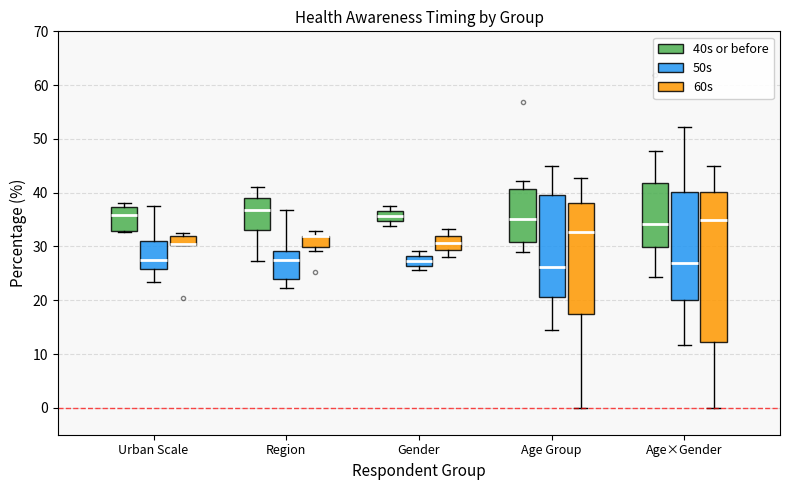

Reading left to right, transcribe this box plot: for each box, give where its median line is, the range the box spans, and where its two whiskers end, as read against the y-axis. The values are not printed on the chart, so give them approximately, as read against the axis.

Urban Scale (40s or before): median 36, box 33 to 37, whiskers 33 (just below the box's lower edge) to 38
Urban Scale (50s): median 28, box 26 to 31, whiskers 23 to 38
Urban Scale (60s): median 30 (drawn on the box's lower edge), box 30 to 32, whiskers 30 to 33
Region (40s or before): median 37, box 33 to 39, whiskers 27 to 41
Region (50s): median 27, box 24 to 29, whiskers 22 to 37
Region (60s): median 32 (drawn on the box's upper edge), box 30 to 32, whiskers 29 to 33
Gender (40s or before): median 36, box 35 to 37, whiskers 34 to 38
Gender (50s): median 27, box 26 to 28, whiskers 26 (just below the box's lower edge) to 29
Gender (60s): median 31, box 29 to 32, whiskers 28 to 33
Age Group (40s or before): median 35, box 31 to 41, whiskers 29 to 42
Age Group (50s): median 26, box 21 to 40, whiskers 15 to 45
Age Group (60s): median 33, box 17 to 38, whiskers 0 to 43
Age×Gender (40s or before): median 34, box 30 to 42, whiskers 24 to 48
Age×Gender (50s): median 27, box 20 to 40, whiskers 12 to 52
Age×Gender (60s): median 35, box 12 to 40, whiskers 0 to 45